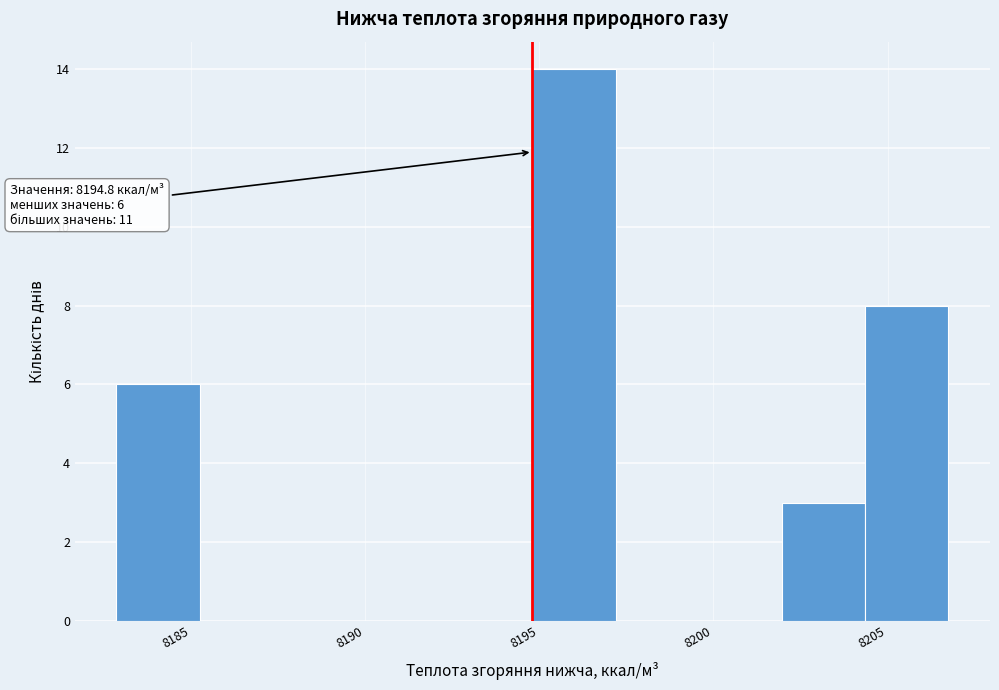

Which range on the x-axis has the tallest bar?

8195.0 to 8197.0